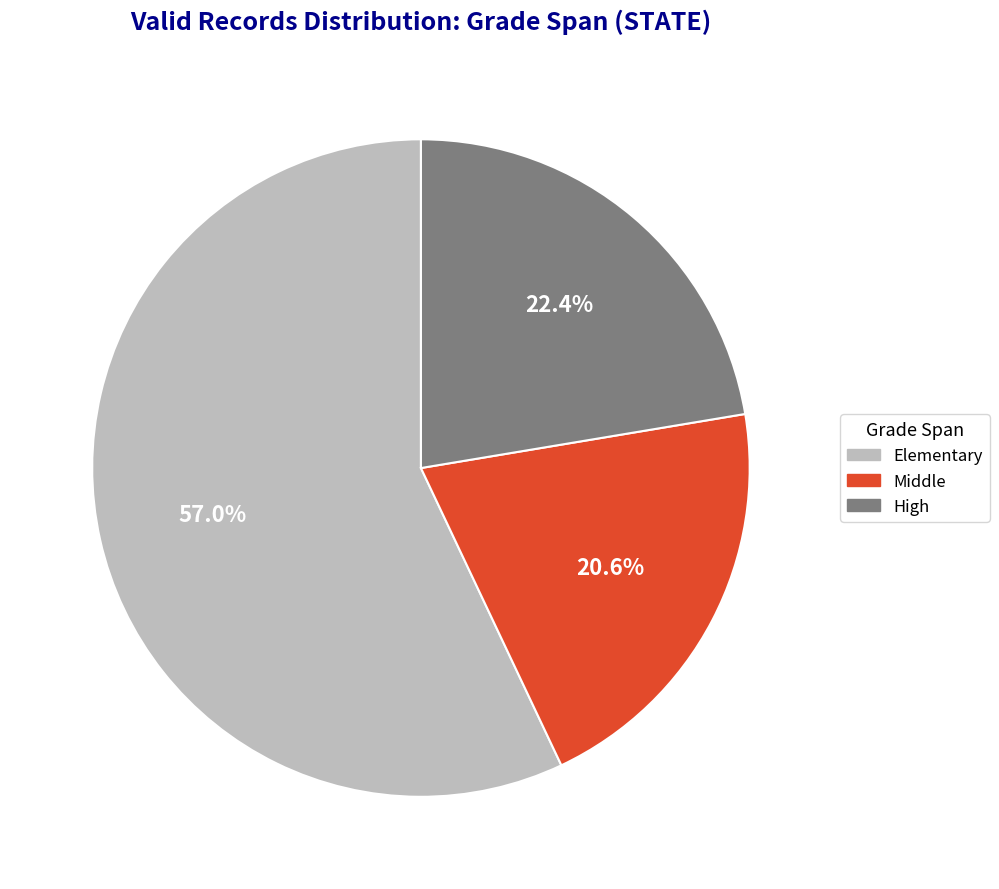

To the nearest percent, what is the difference between the High and Middle slice percentages?

2%